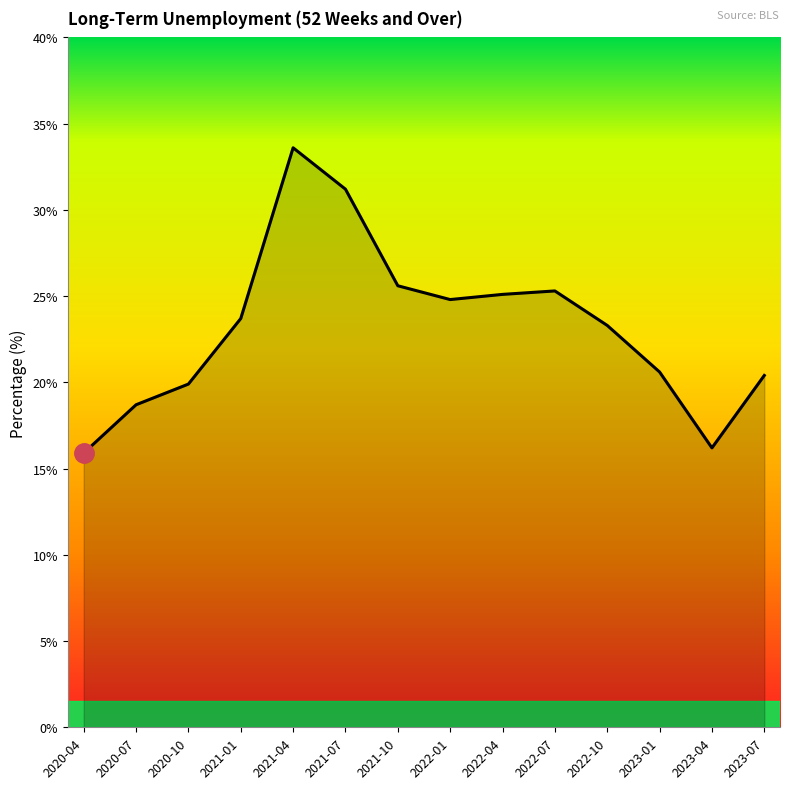

What is the ratio of the value at 2021-07 to the value at 2021-04?

0.9